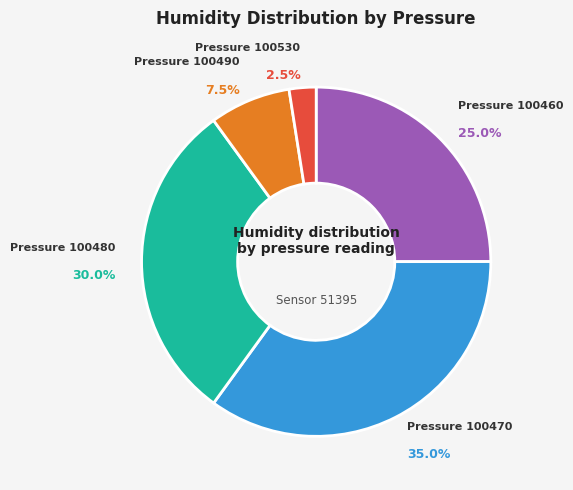

Does any single category account for the majority?

No